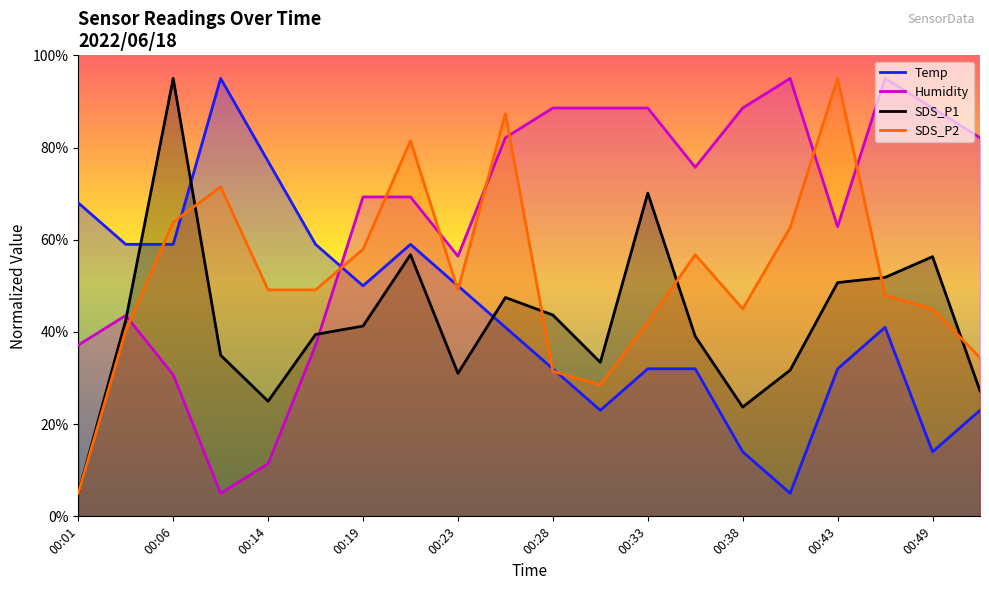

How many intersections are there between Humidity and SDS_P2?

8